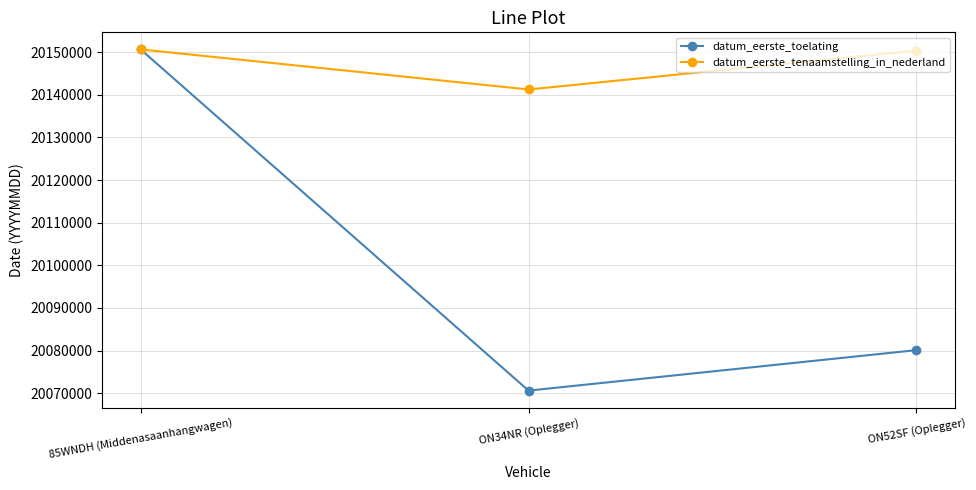

What is the label of the 2nd point from the left?

ON34NR (Oplegger)